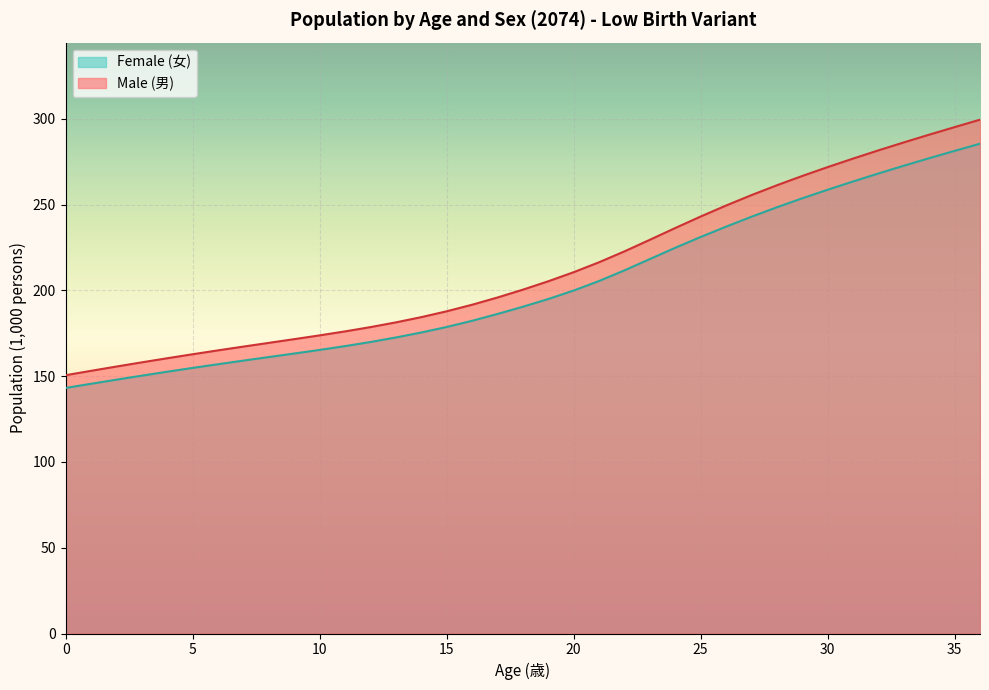

Reading left to right, transcribe all the data shown in this chart.

Male (男): 150.6	153.1	155.6	158.1	160.5	162.8	165.1	167.3	169.4	171.6	173.8	176.1	178.6	181.4	184.4	187.8	191.7	195.9	200.4	205.3	210.6	216.4	222.8	229.5	236.4	243.1	249.5	255.6	261.3	266.7	271.9	276.9	281.6	286.3	290.8	295.2	299.5
Female (女): 143.2	145.6	148.0	150.3	152.6	154.8	157.0	159.1	161.2	163.2	165.3	167.5	169.9	172.6	175.5	178.7	182.3	186.3	190.5	195.0	199.9	205.5	211.7	218.3	224.9	231.2	237.2	242.9	248.5	253.7	258.7	263.5	268.2	272.7	277.1	281.3	285.5